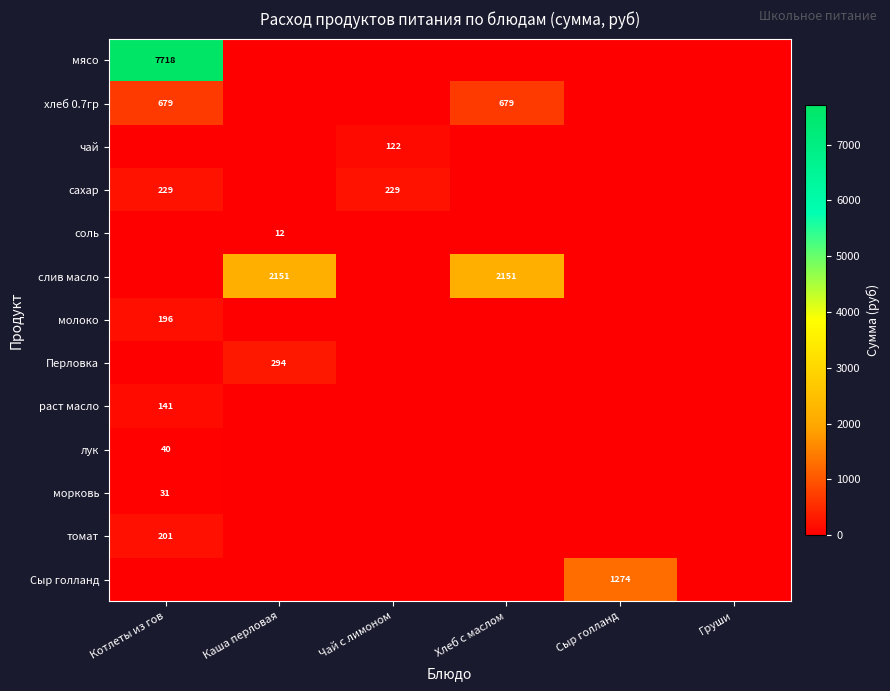

Is it true that слив масло equals 2151 at Каша перловая?

True